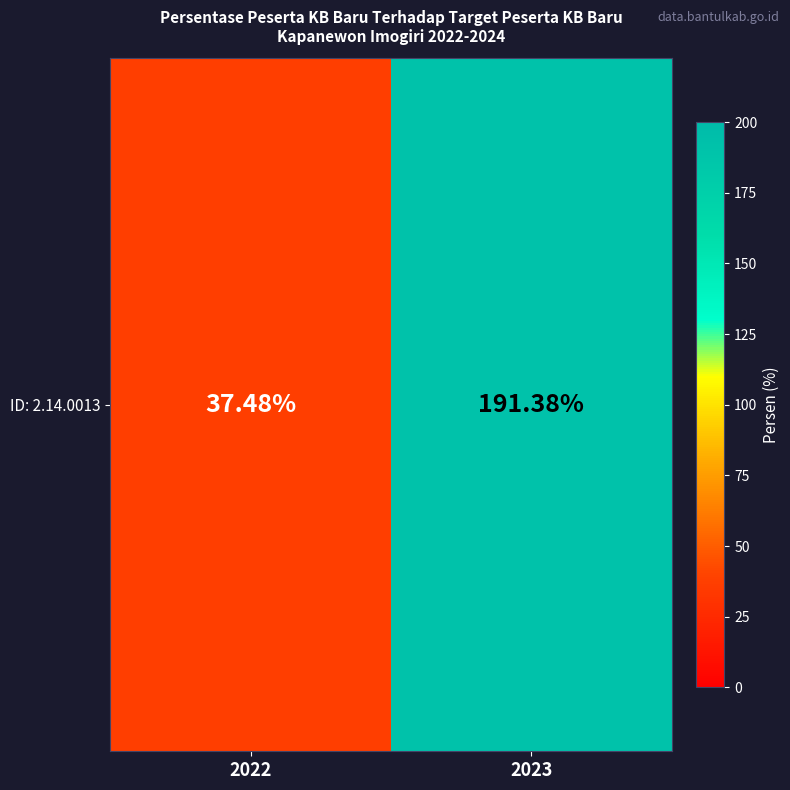

Where does the data first go above 191?

2023